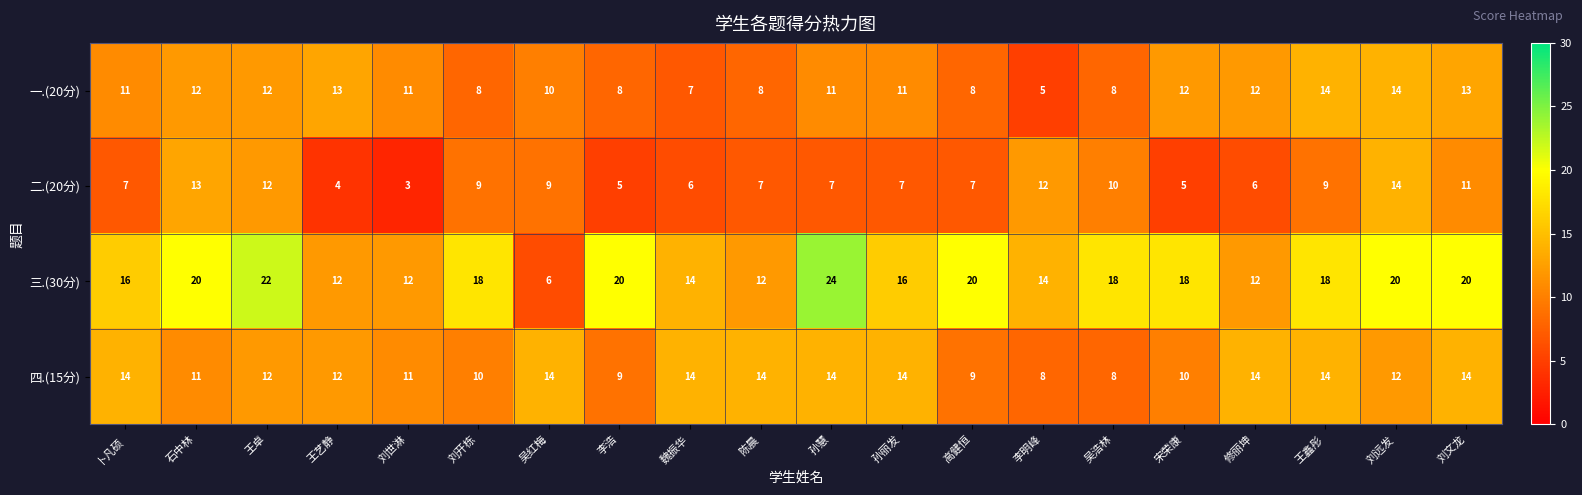

At which label does 四.(15分) first exceed 12?

卜凡硕